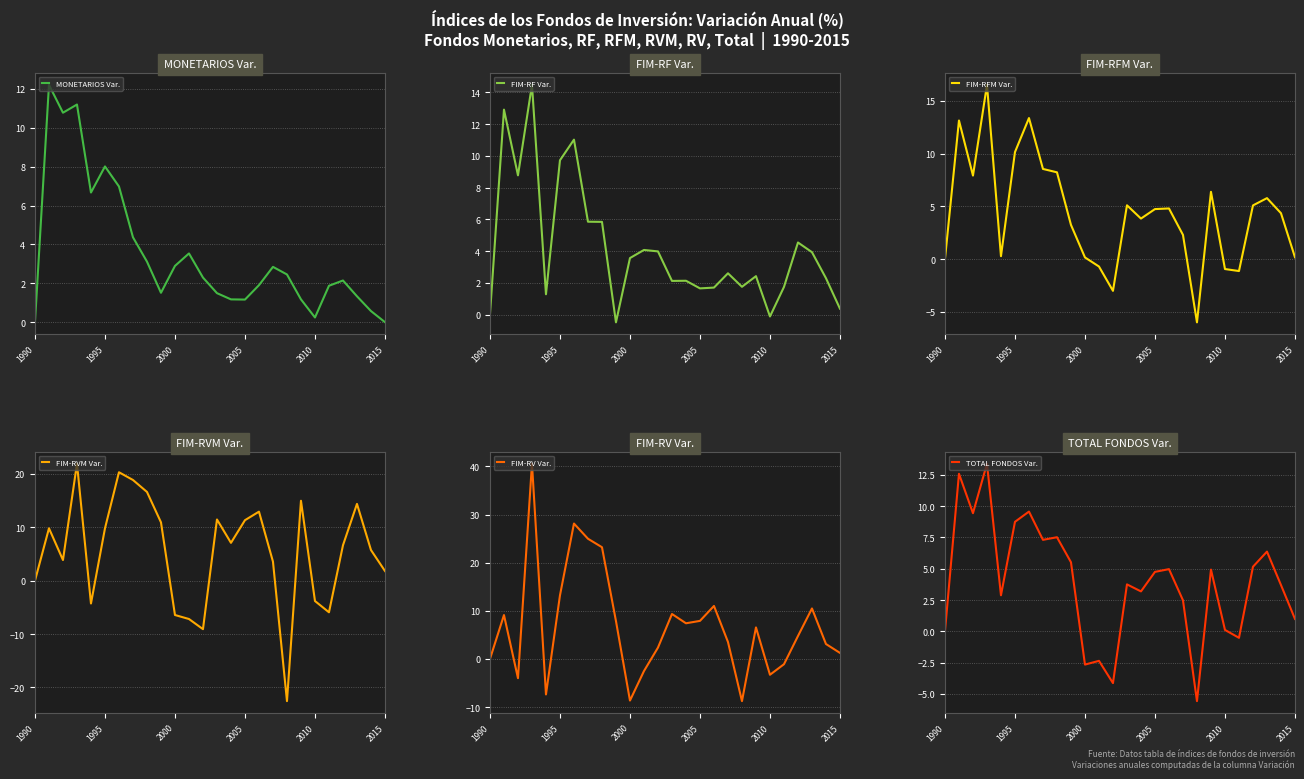

At how many categories does at least one series exceed -18?

26